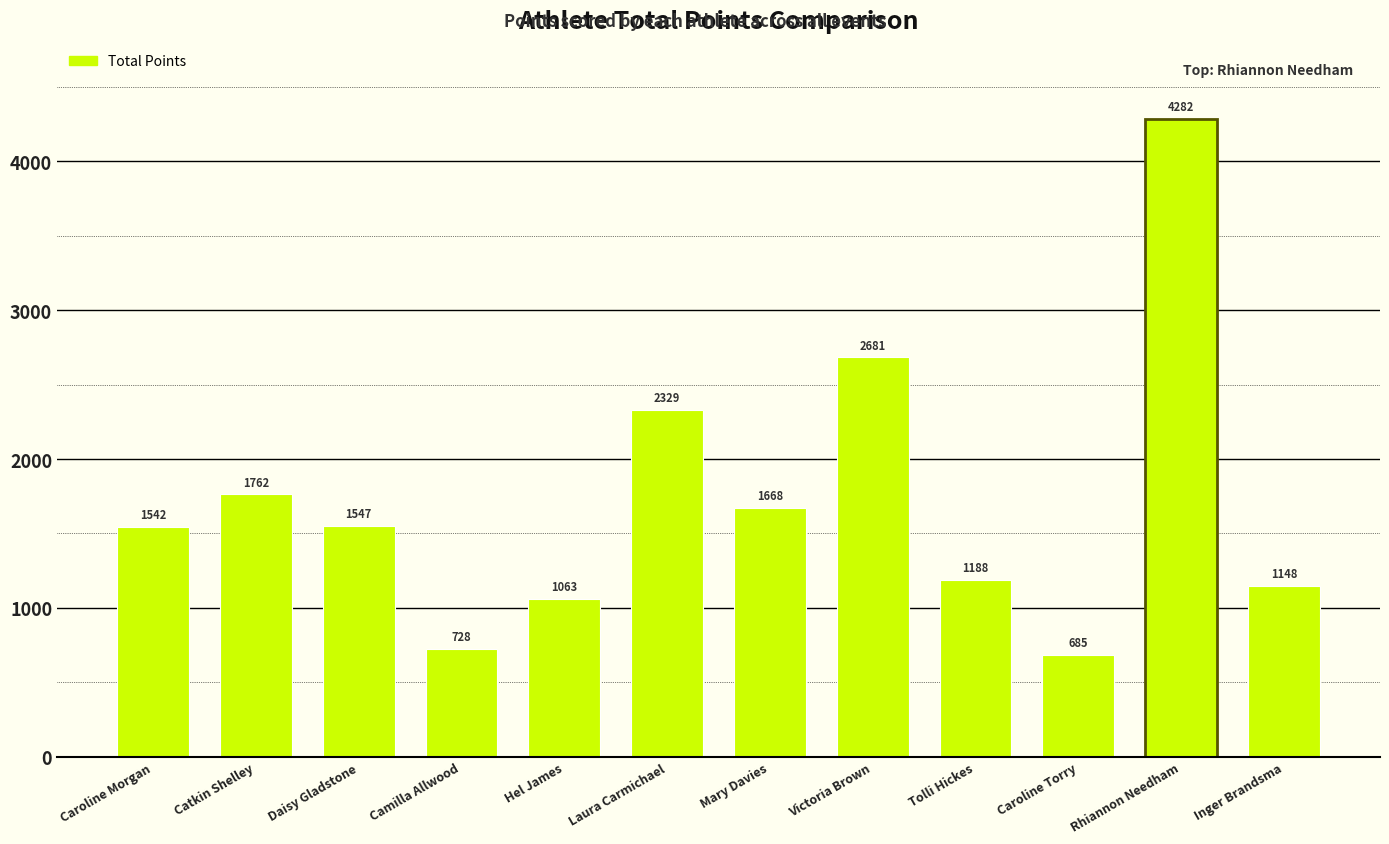

What is the sum of the values at Camilla Allwood and Victoria Brown?

3409.0